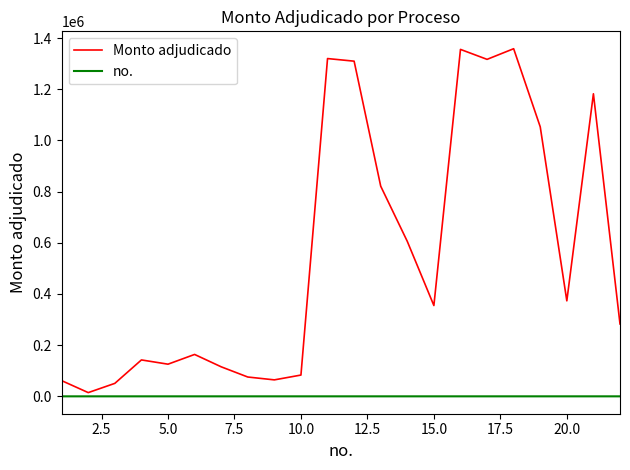

Which series has the largest total across all categories?

Monto adjudicado